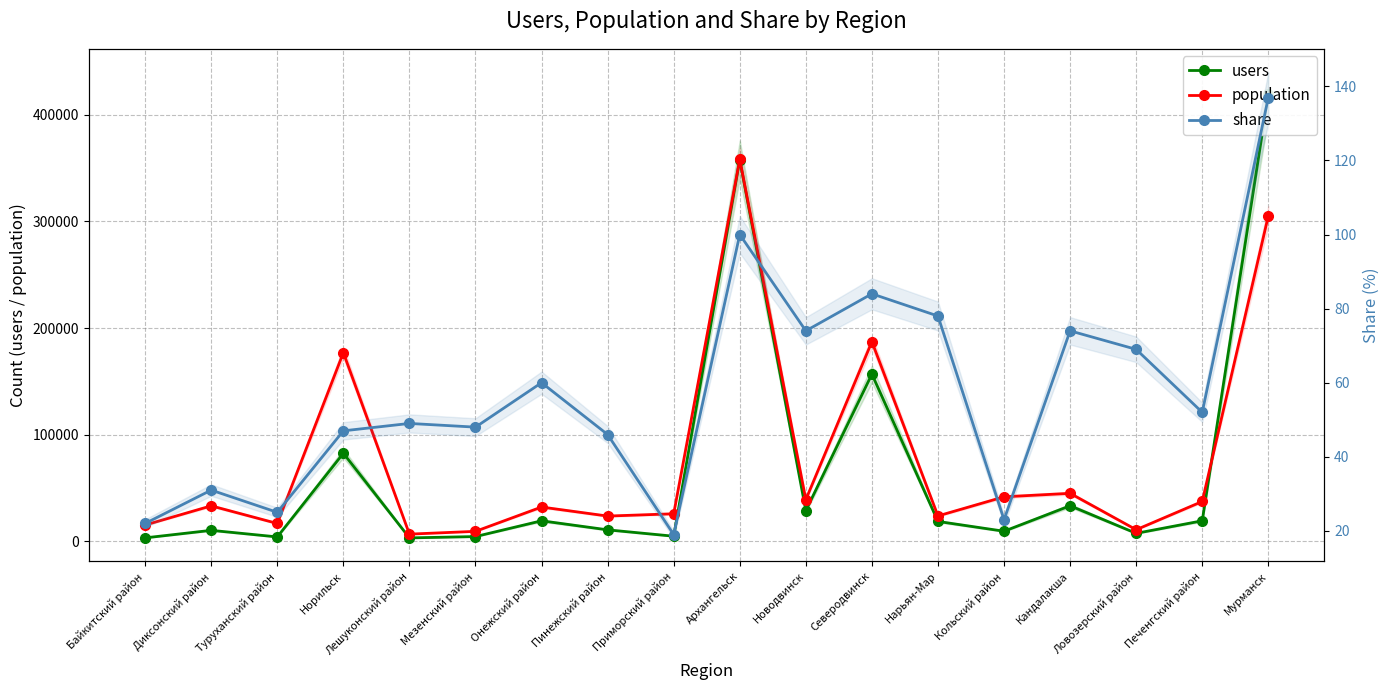

Reading left to right, extract all data points from this chart.

users: 3370	10426	4254	82684	3345	4585	19368	10893	4913	357908	28876	156848	18767	9585	33464	7620	19375	418981
population: 15425	33381	16853	176971	6871	9482	32272	23799	25952	358054	39222	187277	23939	41852	45115	11000	37480	305236
share: 22	31	25	47	49	48	60	46	19	100	74	84	78	23	74	69	52	137